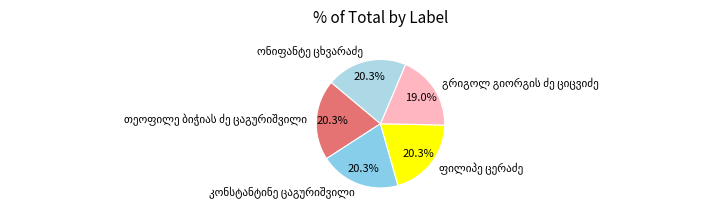

Does any single category account for the majority?

No